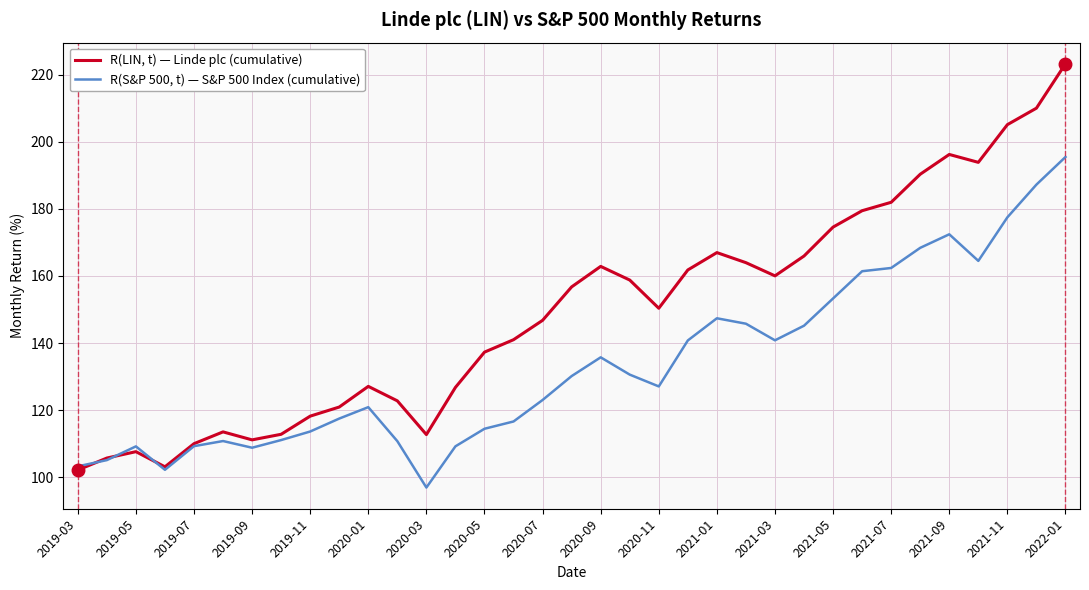

True or false: R(S&P 500, t) — S&P 500 Index (cumulative) has more than 0 interior local peaks.

True